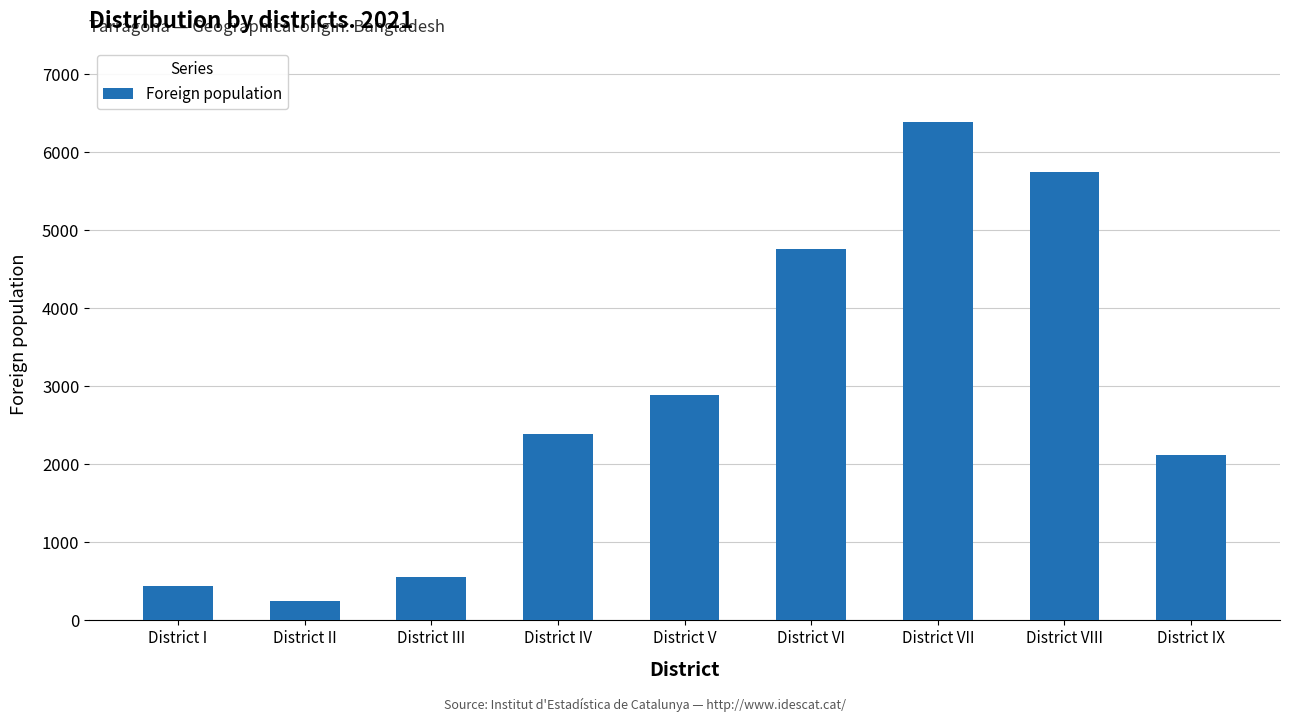

The value at District VIII is 5747. True or false?

True